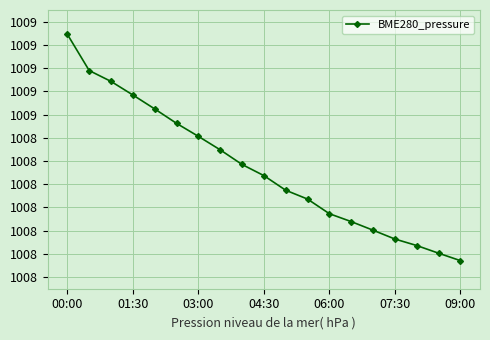

At which label does the data first exceed 1008?

00:00